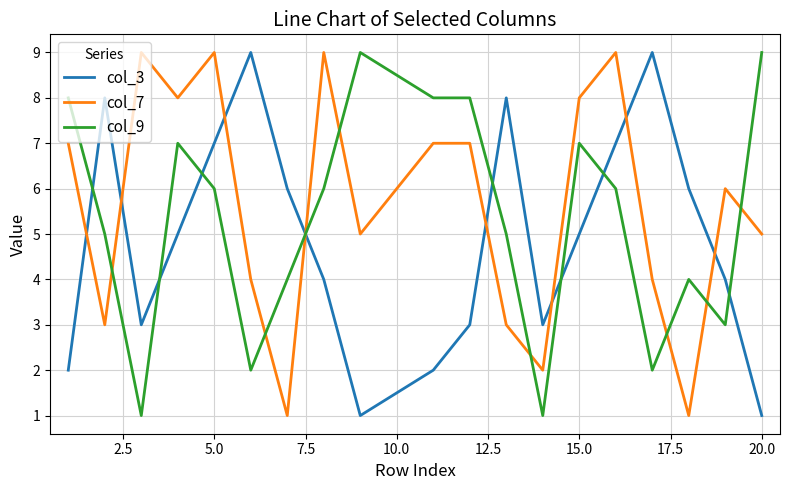

List the series in order of their overall mean, highest first.

col_7, col_9, col_3